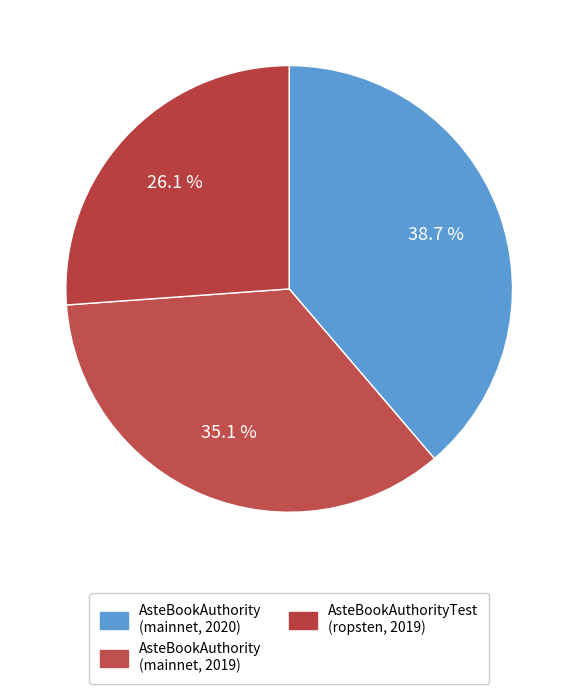

To the nearest percent, what is the average slice percentage?

33%